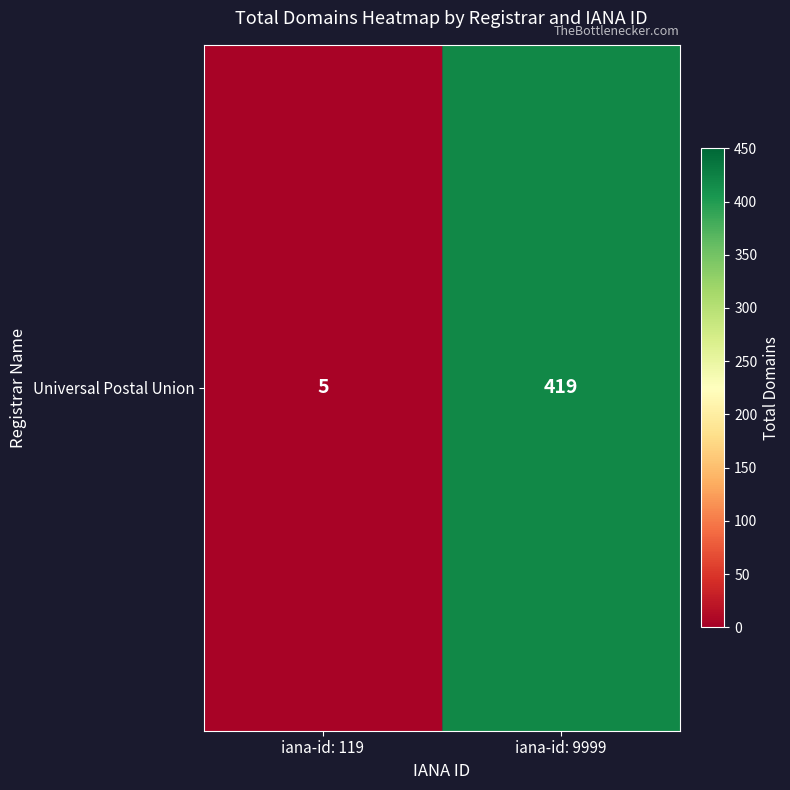

At which label is the value closest to 212?

iana-id: 119